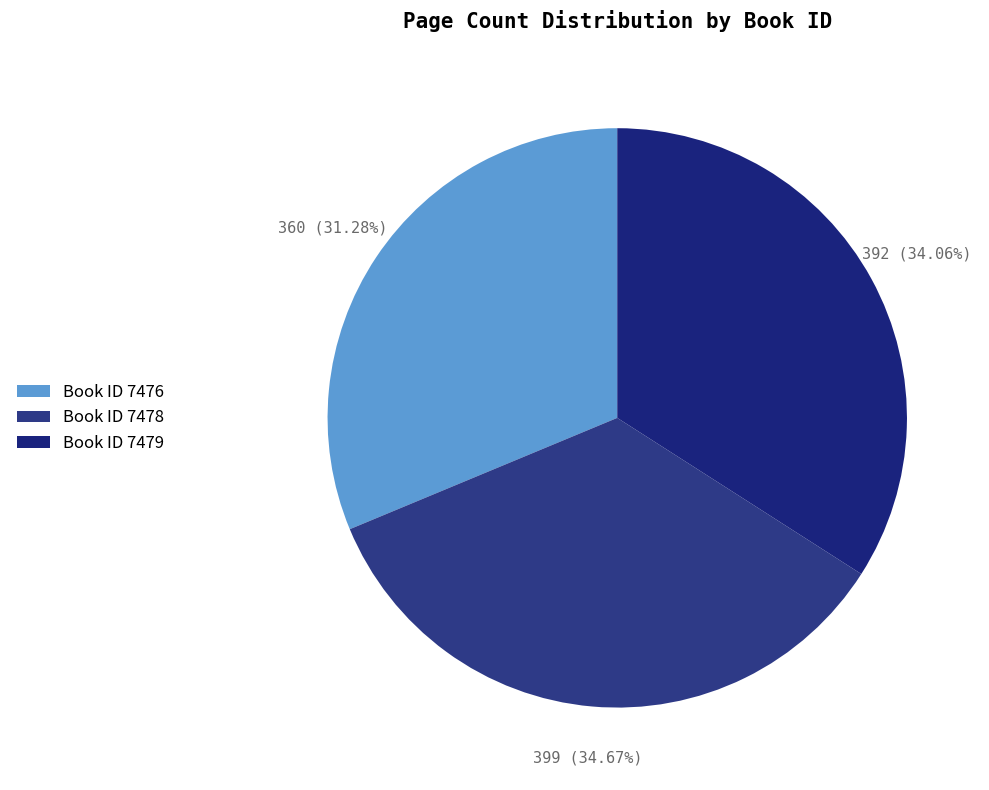

Which category has the smallest portion of the pie?

Book ID 7476